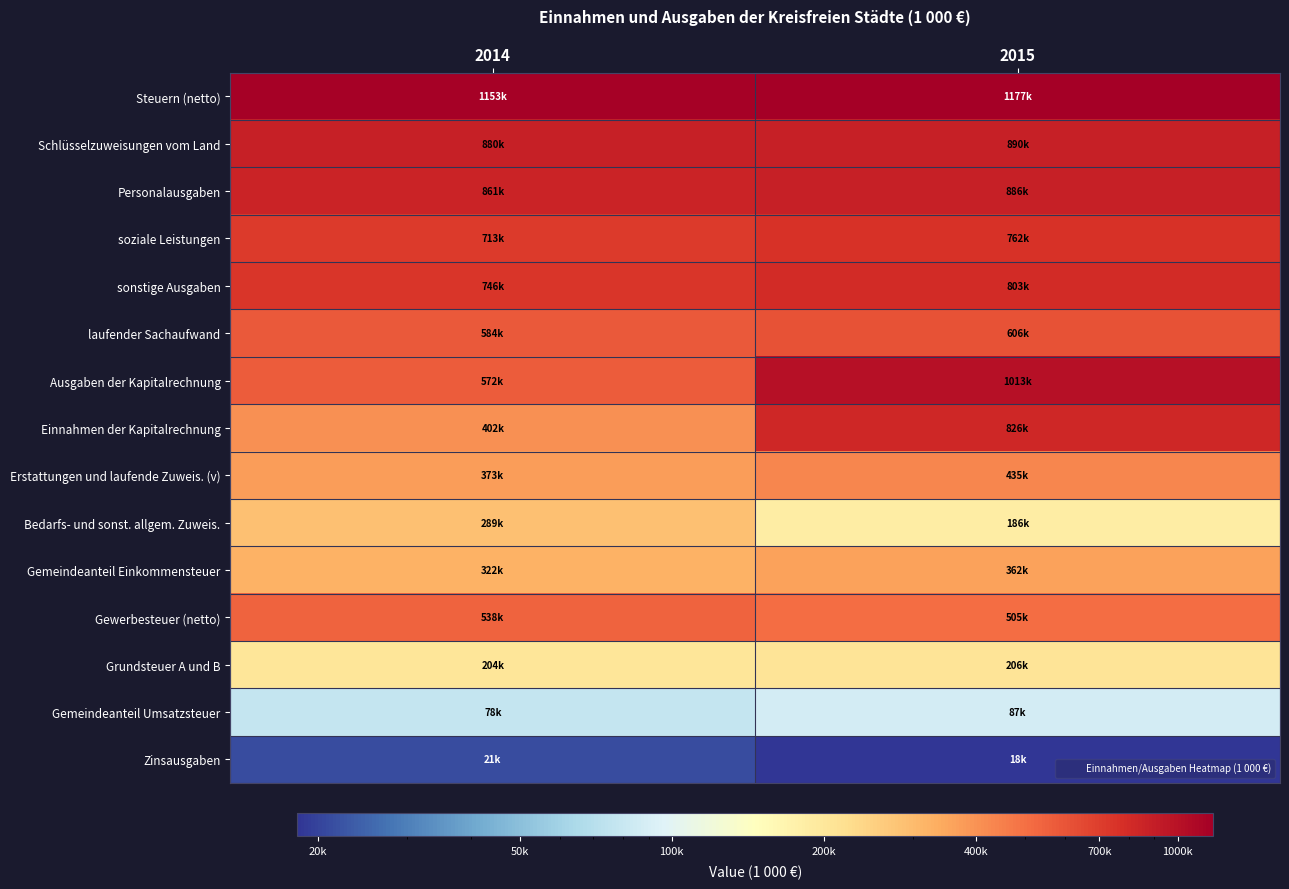

Which label corresponds to the largest value in the chart?

2015